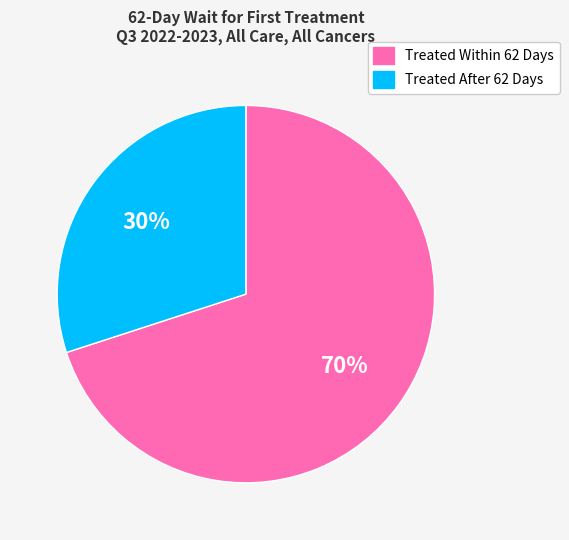

How many slices are in this pie chart?

2